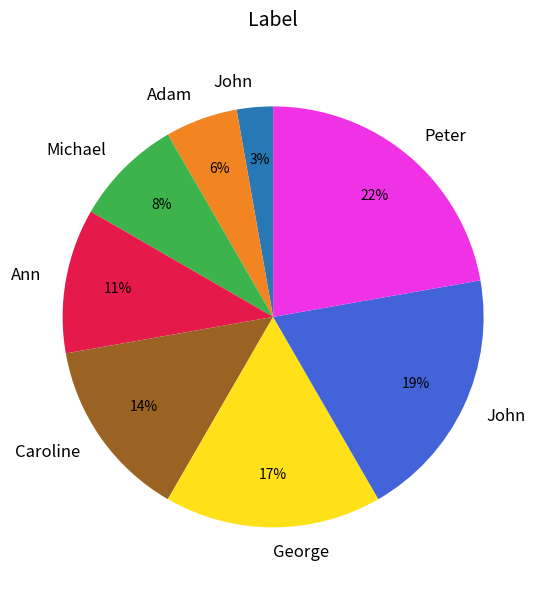

Is there any slice that represents more than half of the pie?

No